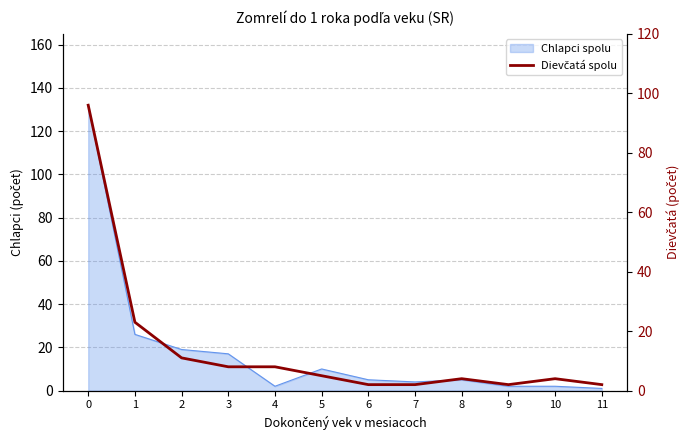

True or false: the data shows 1 at 9.

False